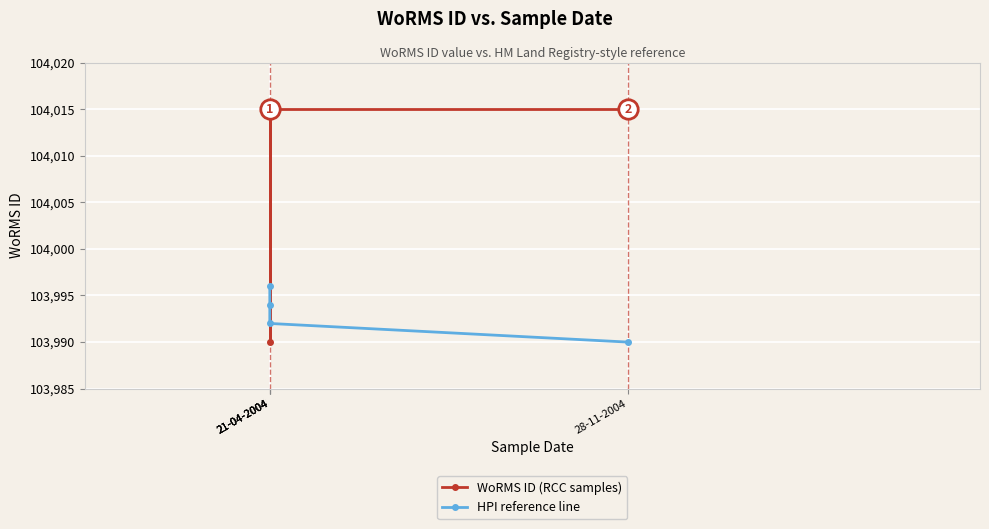

Rank the series by their maximum value, from lowest to highest.

HPI reference line, WoRMS ID (RCC samples)